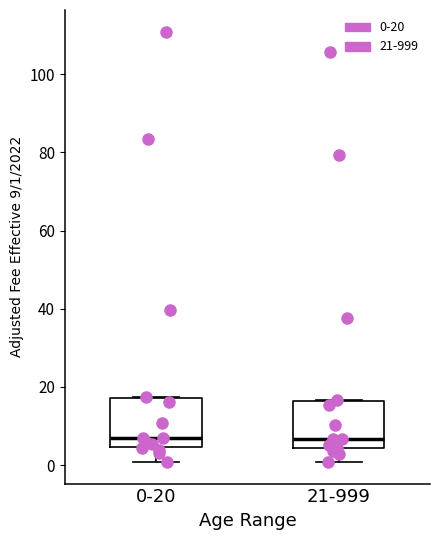

Reading left to right, transcribe this box plot: for each box, give where its median line is, the range the box spans, and where its two whiskers end, as read against the y-axis. The values are not printed on the chart, so give them approximately, as read against the axis.

0-20: median 8, box 4 to 18, whiskers 0 to 18
21-999: median 6, box 4 to 16, whiskers 0 to 16